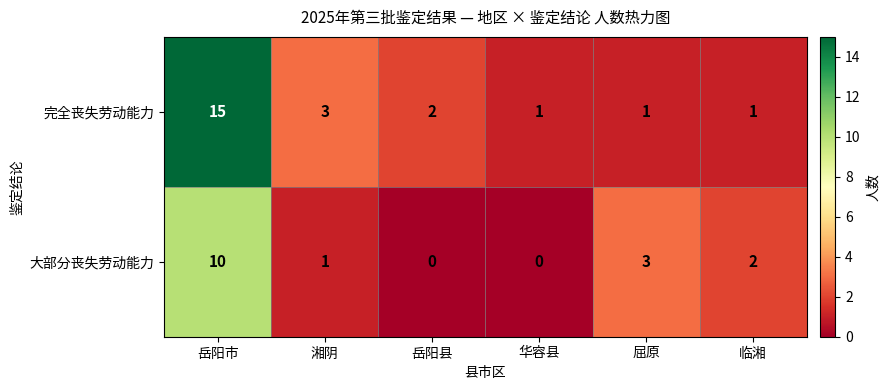

What is the difference between the maximum and second lowest values in the 完全丧失劳动能力 series?

14